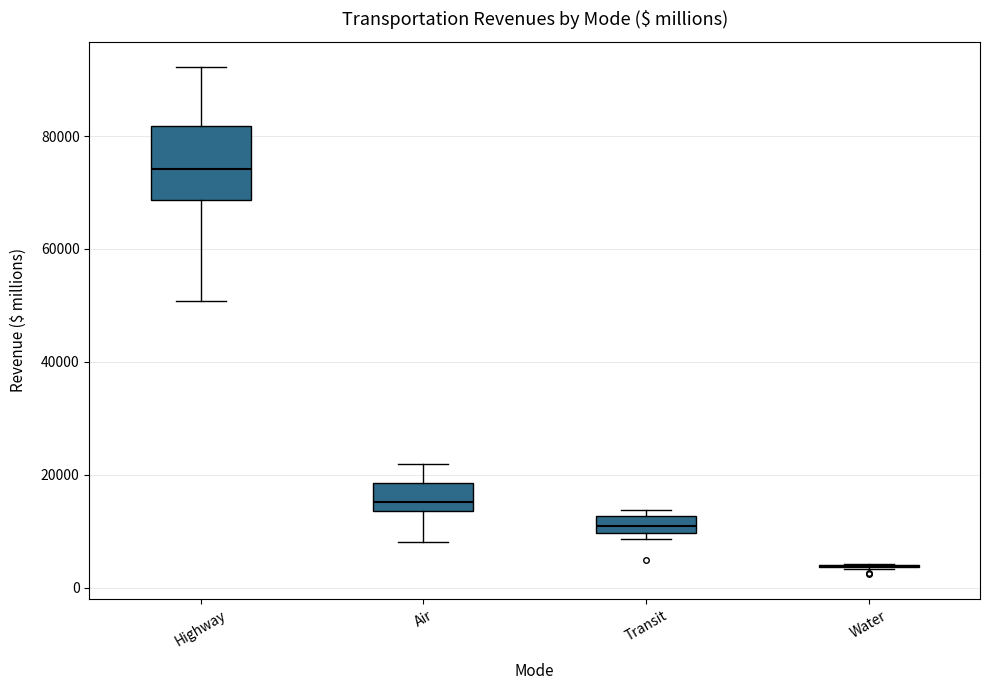

Reading left to right, transcribe this box plot: for each box, give where its median line is, the range the box spans, and where its two whiskers end, as read against the y-axis. The values are not printed on the chart, so give them approximately, as read against the axis.

Highway: median 74000, box 68000 to 82000, whiskers 50000 to 92000
Air: median 16000, box 14000 to 18000, whiskers 8000 to 22000
Transit: median 10000 (inside the box), box 10000 to 12000, whiskers 8000 to 14000
Water: box collapsed to a line at 4000, whiskers 4000 to 4000